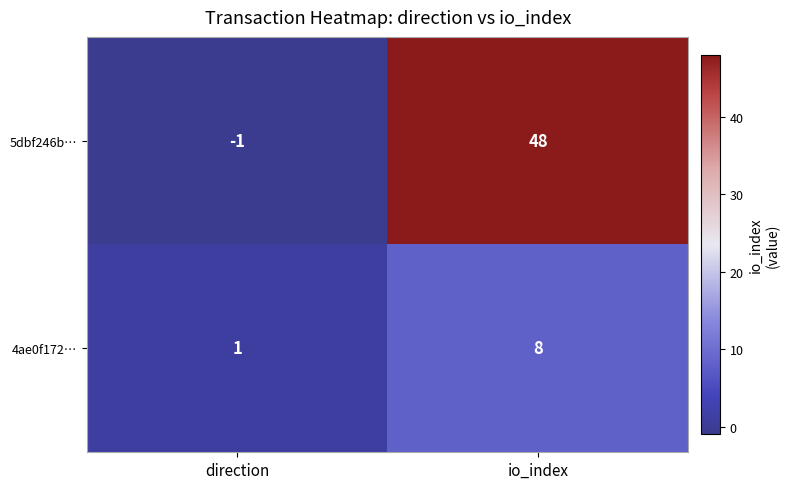

Is it true that 5dbf246b… equals 21 at io_index?

False